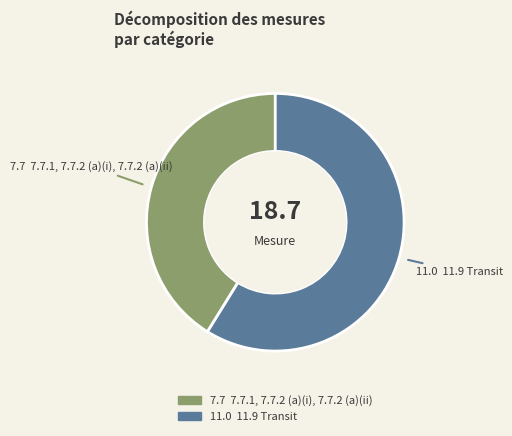

How many segments does this pie chart have?

2